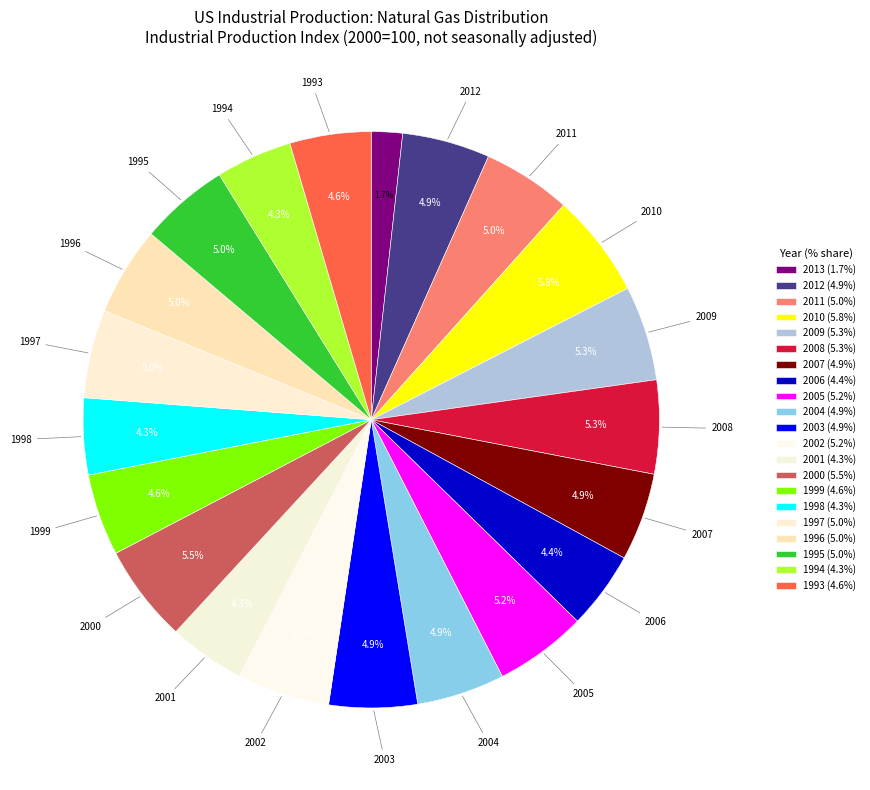

Which has a higher value, 2005 or 2001?

2005